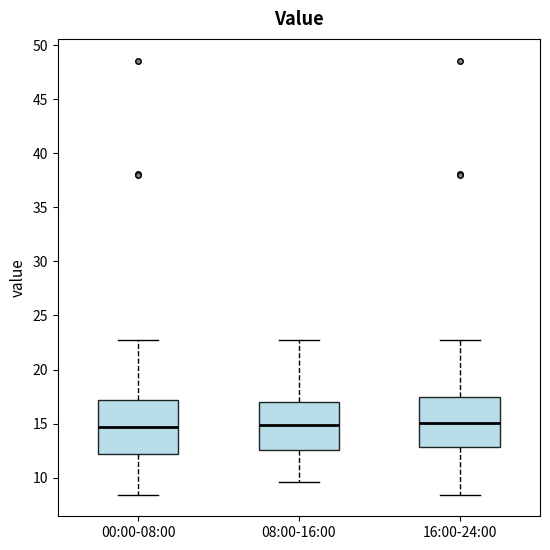

Where does the lower whisker of the box for 16:00-24:00 end on the y-axis? The values are not printed on the chart, so give them approximately, as read against the axis.

8.5